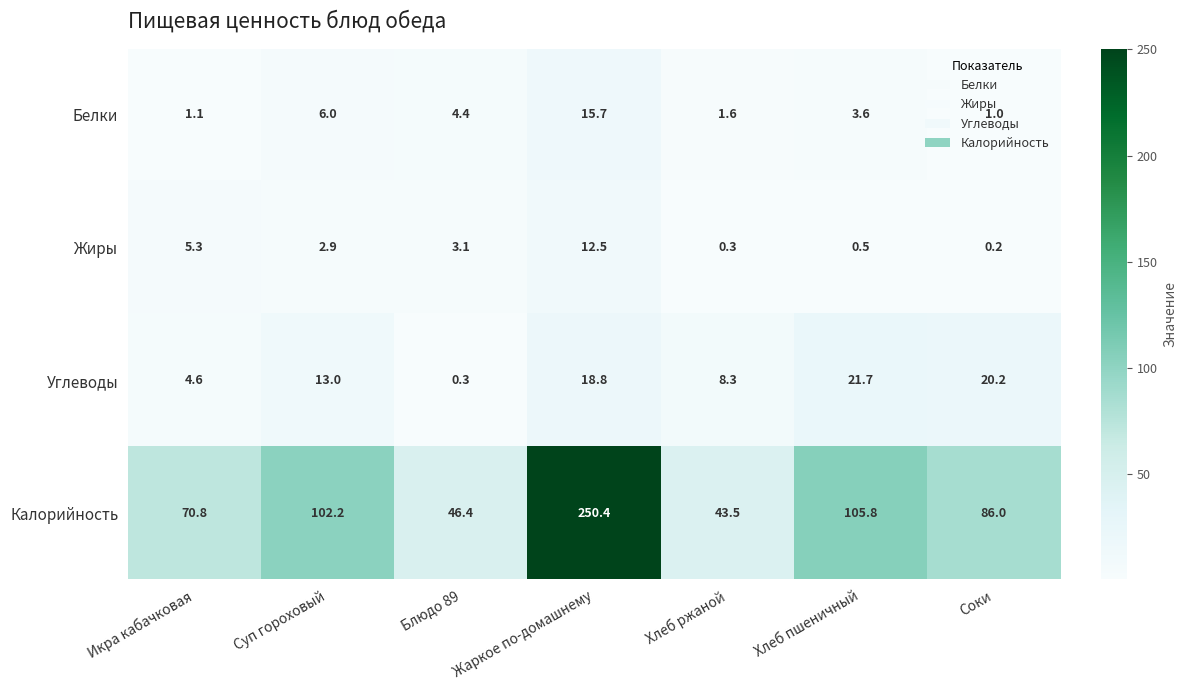

What is the spread (max minus min) of values at Суп гороховый?

99.3